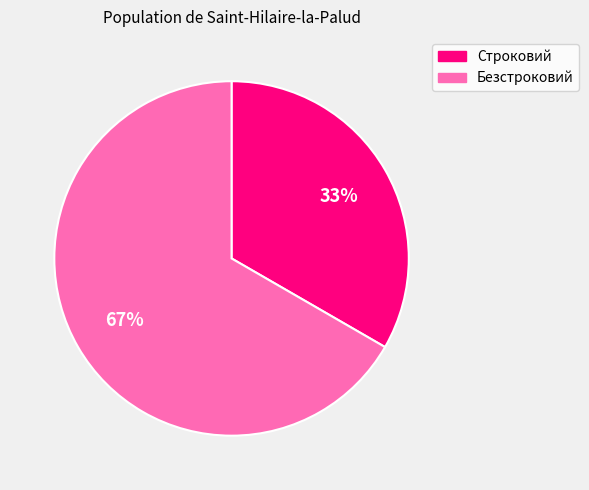

Which slice is the smallest?

Строковий